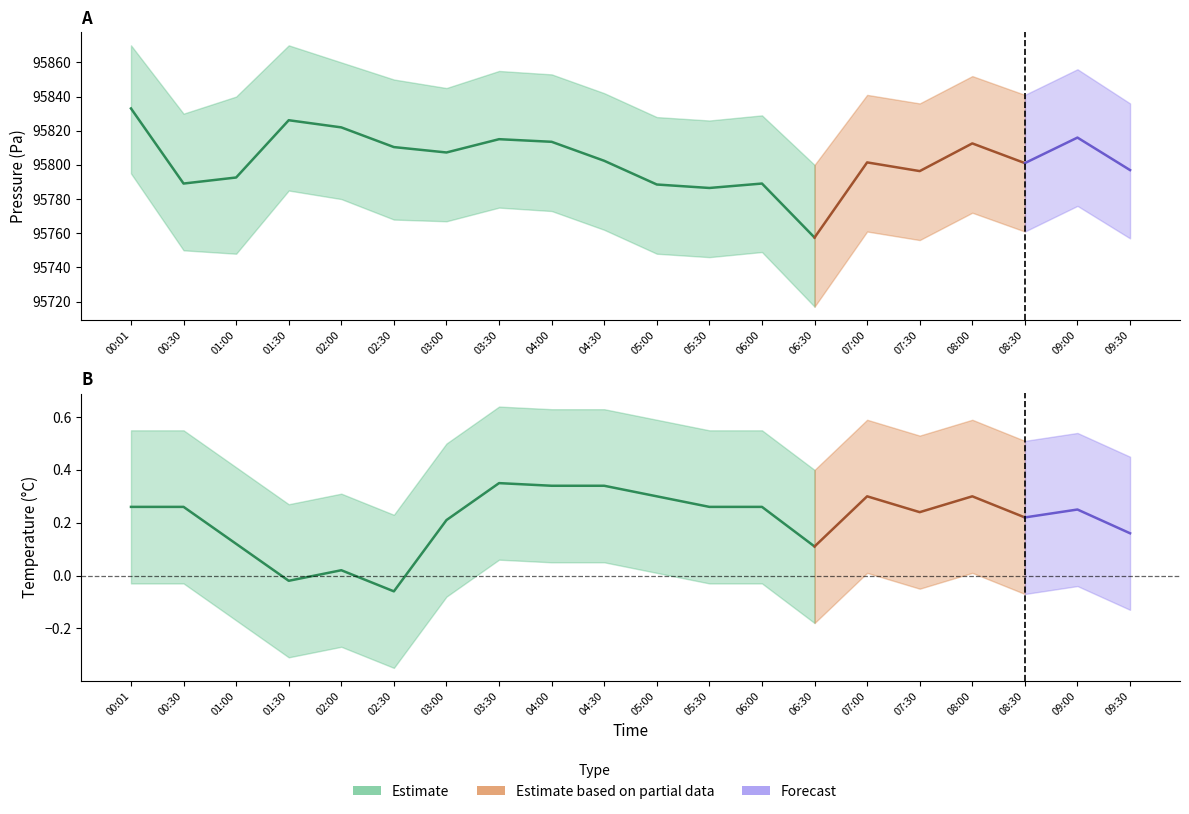

Reading left to right, transcribe all the data shown in this chart.

pressure: 00:01=95833.1	00:30=95789.1	01:00=95792.6	01:30=95826.2	02:00=95822.0	02:30=95810.4	03:00=95807.3	03:30=95815.1	04:00=95813.5	04:30=95802.4	05:00=95788.5	05:30=95786.5	06:00=95789.1	06:30=95757.5	07:00=95801.5	07:30=95796.4	08:00=95812.6	08:30=95801.1	09:00=95816.0	09:30=95797.0
pressure_upper: 00:01=95870.0	00:30=95830.0	01:00=95840.0	01:30=95870.0	02:00=95860.0	02:30=95850.0	03:00=95845.0	03:30=95855.0	04:00=95853.0	04:30=95842.0	05:00=95828.0	05:30=95826.0	06:00=95829.0	06:30=95800.0	07:00=95841.0	07:30=95836.0	08:00=95852.0	08:30=95841.0	09:00=95856.0	09:30=95836.0
pressure_lower: 00:01=95795.0	00:30=95750.0	01:00=95748.0	01:30=95785.0	02:00=95780.0	02:30=95768.0	03:00=95767.0	03:30=95775.0	04:00=95773.0	04:30=95762.0	05:00=95748.0	05:30=95746.0	06:00=95749.0	06:30=95717.0	07:00=95761.0	07:30=95756.0	08:00=95772.0	08:30=95761.0	09:00=95776.0	09:30=95757.0
temperature: 00:01=0.3	00:30=0.3	01:00=0.1	01:30=-0.0	02:00=0.0	02:30=-0.1	03:00=0.2	03:30=0.3	04:00=0.3	04:30=0.3	05:00=0.3	05:30=0.3	06:00=0.3	06:30=0.1	07:00=0.3	07:30=0.2	08:00=0.3	08:30=0.2	09:00=0.2	09:30=0.2
temperature_upper: 00:01=0.6	00:30=0.6	01:00=0.4	01:30=0.3	02:00=0.3	02:30=0.2	03:00=0.5	03:30=0.6	04:00=0.6	04:30=0.6	05:00=0.6	05:30=0.6	06:00=0.6	06:30=0.4	07:00=0.6	07:30=0.5	08:00=0.6	08:30=0.5	09:00=0.5	09:30=0.5
temperature_lower: 00:01=-0.0	00:30=-0.0	01:00=-0.2	01:30=-0.3	02:00=-0.3	02:30=-0.3	03:00=-0.1	03:30=0.1	04:00=0.1	04:30=0.1	05:00=0.0	05:30=-0.0	06:00=-0.0	06:30=-0.2	07:00=0.0	07:30=-0.1	08:00=0.0	08:30=-0.1	09:00=-0.0	09:30=-0.1